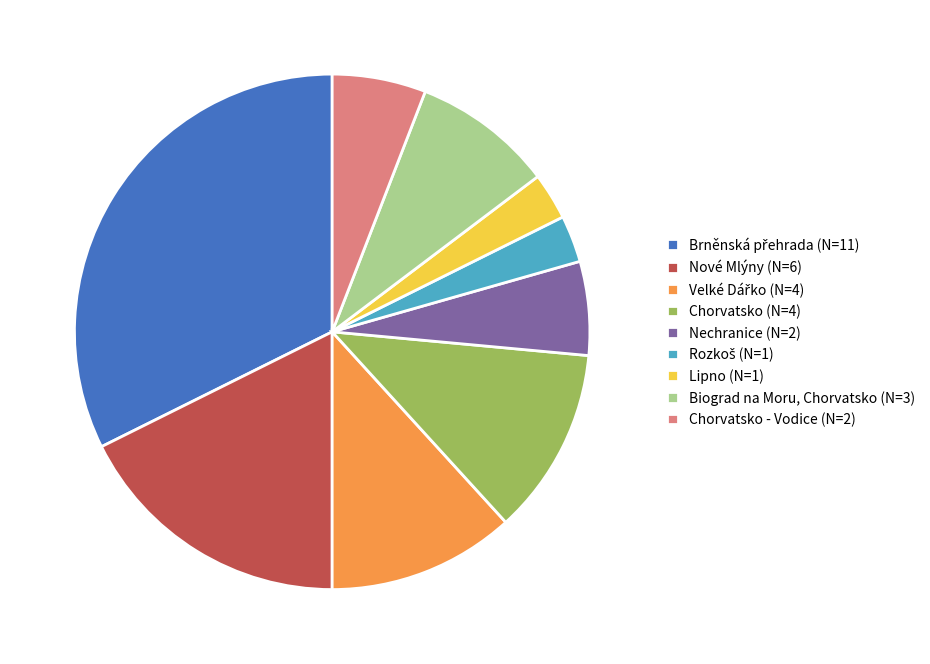

Do Chorvatsko - Vodice (N=2) and Nové Mlýny (N=6) together represent more than half of the pie?

No